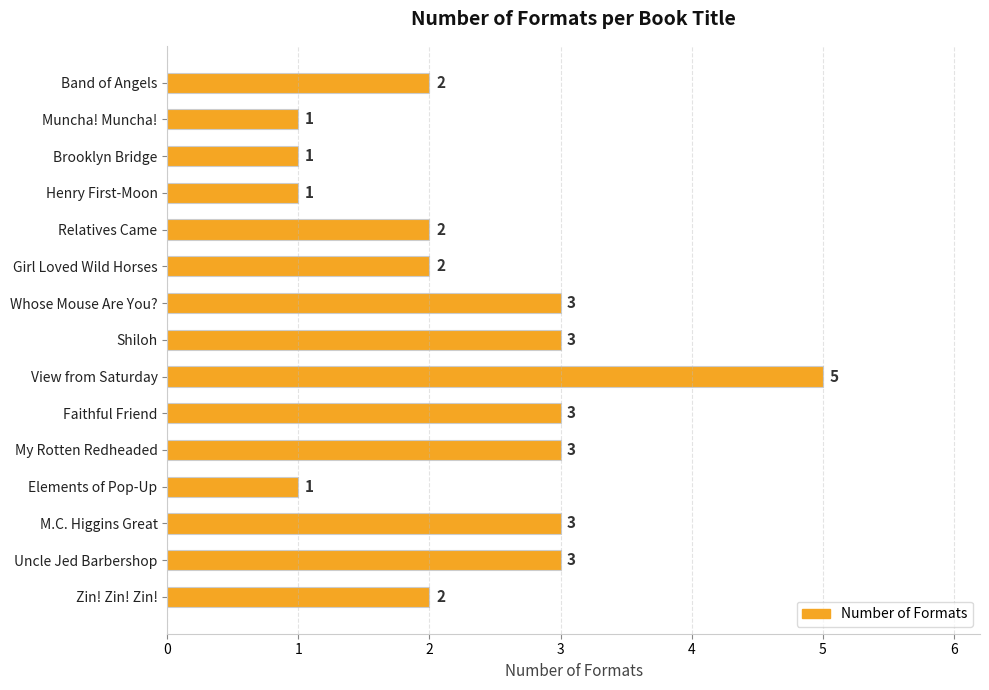

Does the chart contain stacked bars?

No